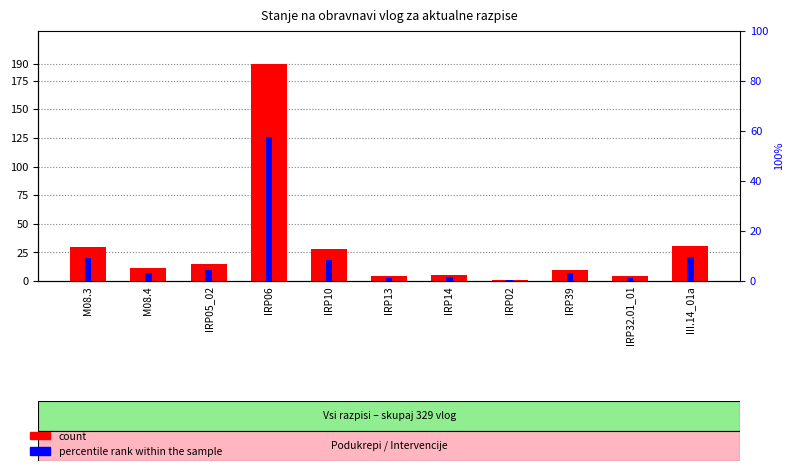

Is the value of percentile rank within the sample at IRP32.01_01 greater than the value of ŠT. NEZAKLJUČENIH VLOG at III.14_01a?

No